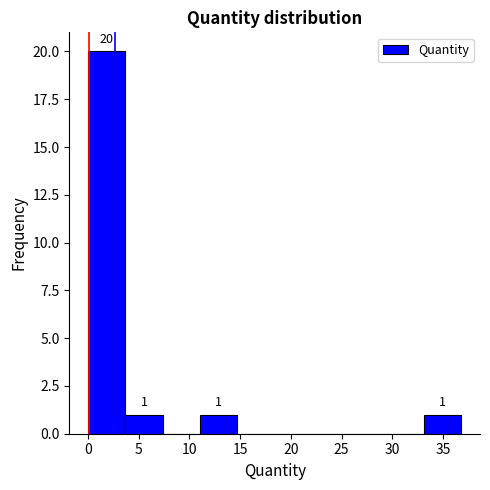

Over which range of the x-axis is the bar tallest?

0.0 to 3.5